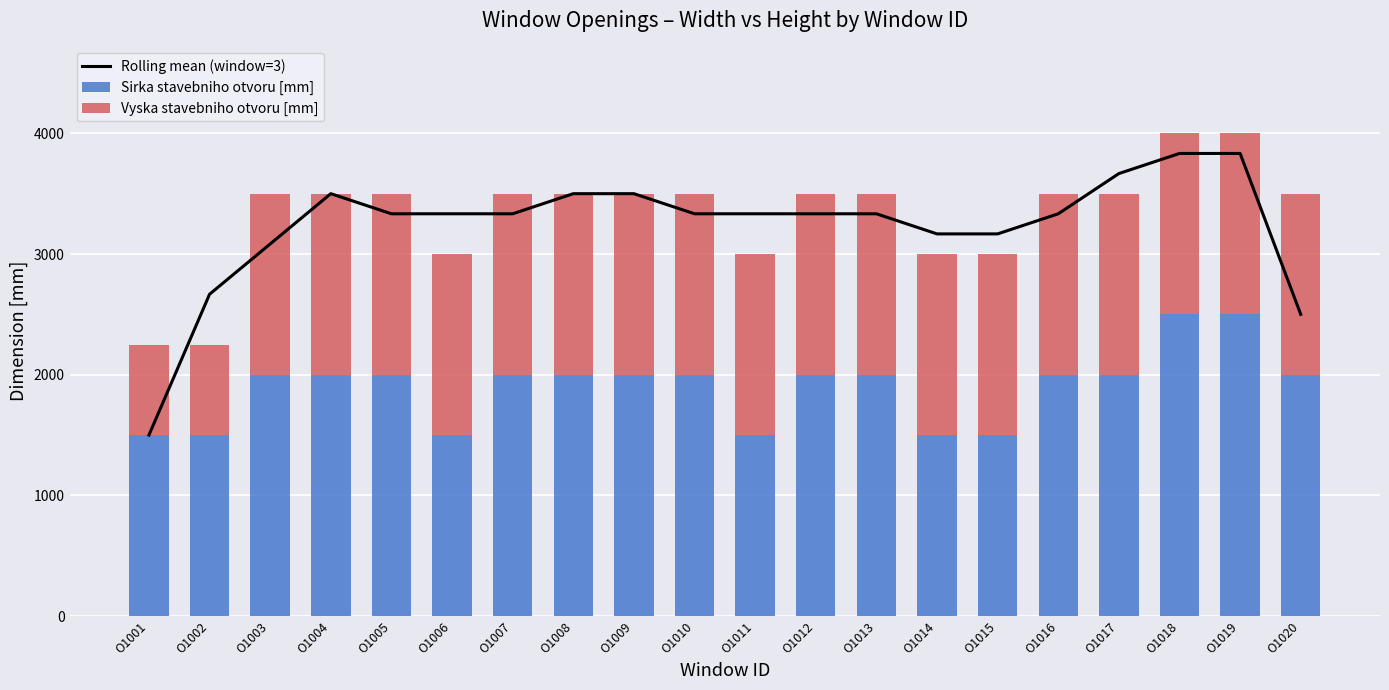

Reading left to right, what are all the values shown in this chart?

Rolling mean (window=3): O1001=1500.0	O1002=2666.7	O1003=3083.3	O1004=3500.0	O1005=3333.3	O1006=3333.3	O1007=3333.3	O1008=3500.0	O1009=3500.0	O1010=3333.3	O1011=3333.3	O1012=3333.3	O1013=3333.3	O1014=3166.7	O1015=3166.7	O1016=3333.3	O1017=3666.7	O1018=3833.3	O1019=3833.3	O1020=2500.0
Sirka stavebniho otvoru [mm]: O1001=1500.0	O1002=1500.0	O1003=2000.0	O1004=2000.0	O1005=2000.0	O1006=1500.0	O1007=2000.0	O1008=2000.0	O1009=2000.0	O1010=2000.0	O1011=1500.0	O1012=2000.0	O1013=2000.0	O1014=1500.0	O1015=1500.0	O1016=2000.0	O1017=2000.0	O1018=2500.0	O1019=2500.0	O1020=2000.0
Vyska stavebniho otvoru [mm]: O1001=750.0	O1002=750.0	O1003=1500.0	O1004=1500.0	O1005=1500.0	O1006=1500.0	O1007=1500.0	O1008=1500.0	O1009=1500.0	O1010=1500.0	O1011=1500.0	O1012=1500.0	O1013=1500.0	O1014=1500.0	O1015=1500.0	O1016=1500.0	O1017=1500.0	O1018=1500.0	O1019=1500.0	O1020=1500.0